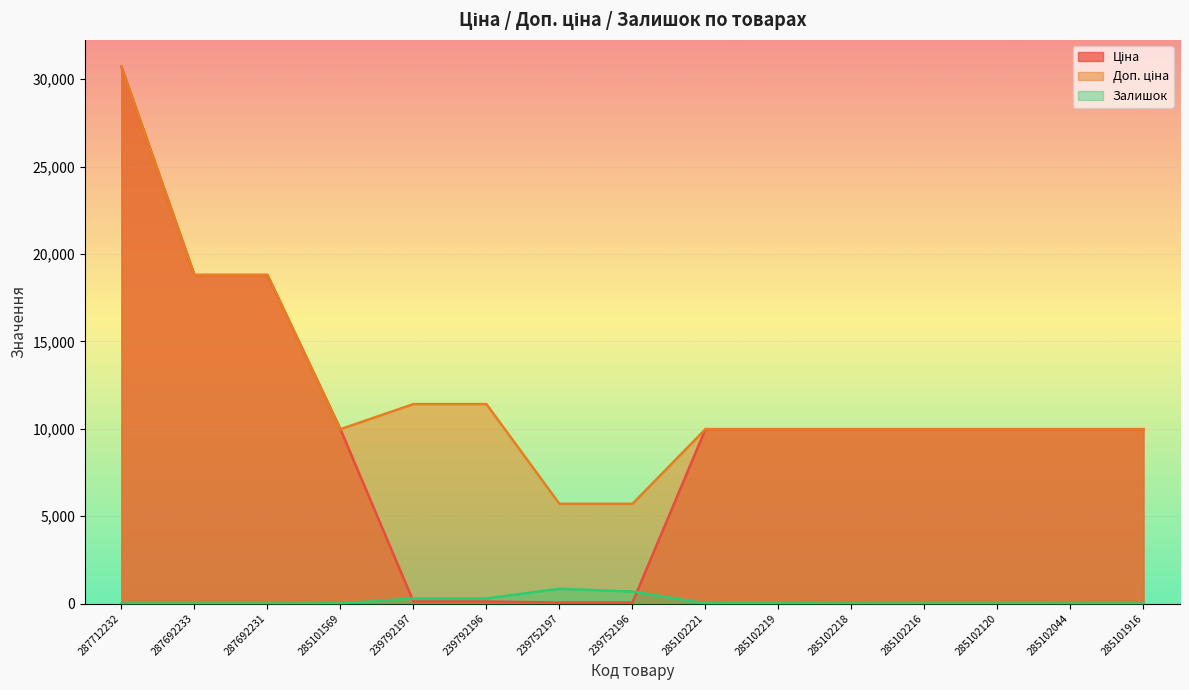

Reading left to right, list all the values displayed in this chart.

Ціна: 287712232=30717.1	287692233=18796.8	287692231=18796.8	285101569=9975.0	239792197=114.1	239792196=114.1	239752197=57.0	239752196=57.0	285102221=9975.0	285102219=9975.0	285102218=9975.0	285102216=9975.0	285102120=9975.0	285102044=9975.0	285101916=9975.0
Доп. ціна: 287712232=30717.1	287692233=18796.8	287692231=18796.8	285101569=9975.0	239792197=11410.0	239792196=11410.0	239752197=5705.0	239752196=5705.0	285102221=9975.0	285102219=9975.0	285102218=9975.0	285102216=9975.0	285102120=9975.0	285102044=9975.0	285101916=9975.0
Залишок: 287712232=0.0	287692233=0.0	287692231=0.0	285101569=7.0	239792197=289.0	239792196=290.0	239752197=845.0	239752196=683.0	285102221=11.0	285102219=9.0	285102218=3.0	285102216=0.0	285102120=0.0	285102044=1.0	285101916=0.0